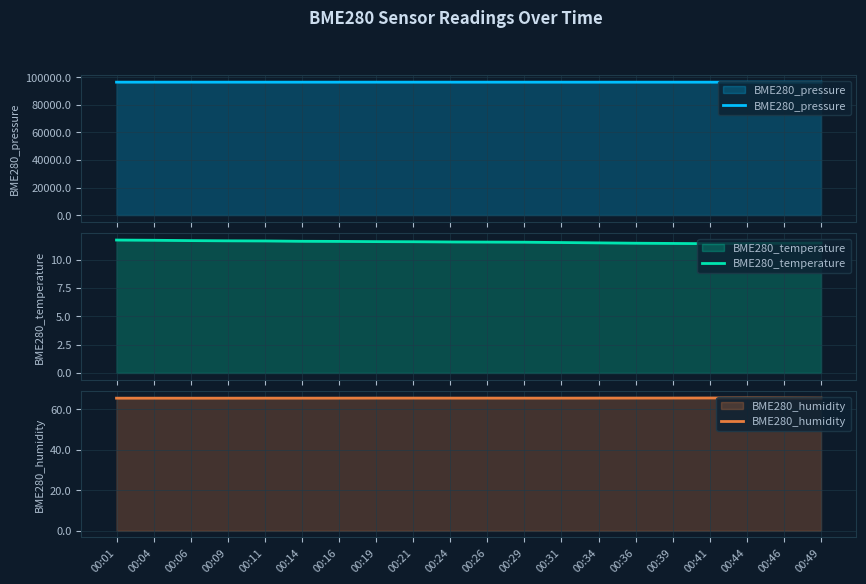

What is the value of the BME280_pressure point at the 3rd from the left?

96514.3